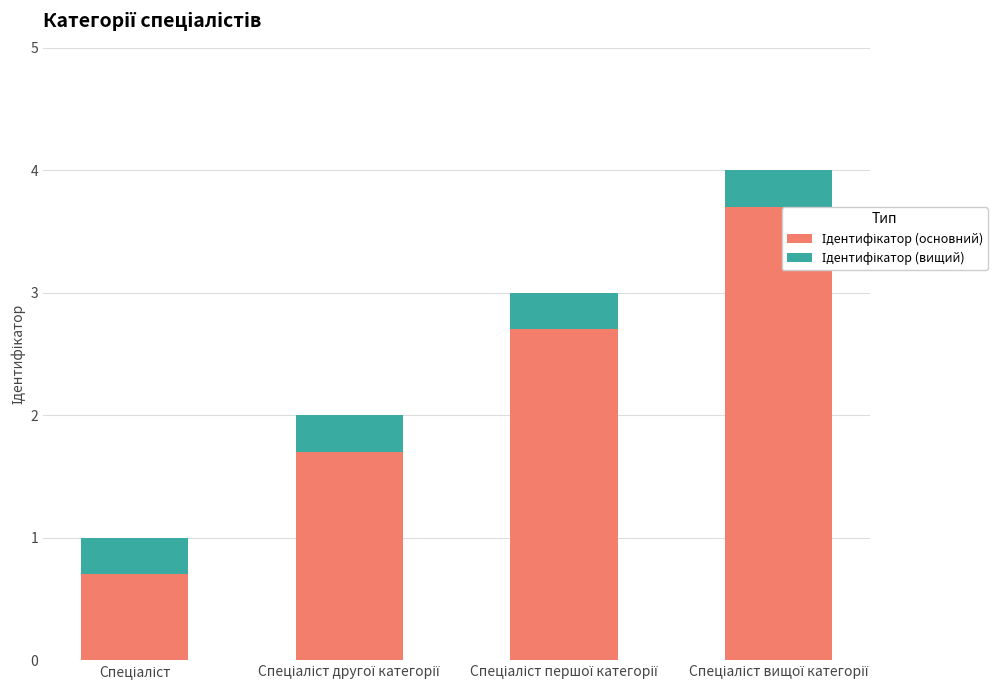

Are the bars horizontal?

No